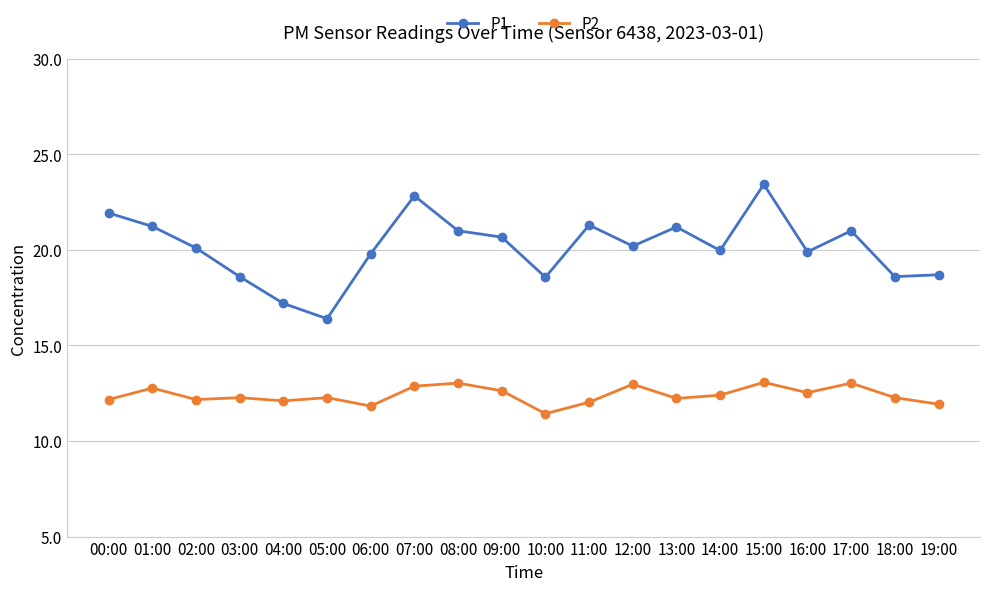

What is the total value across all series at 07:00?

35.7